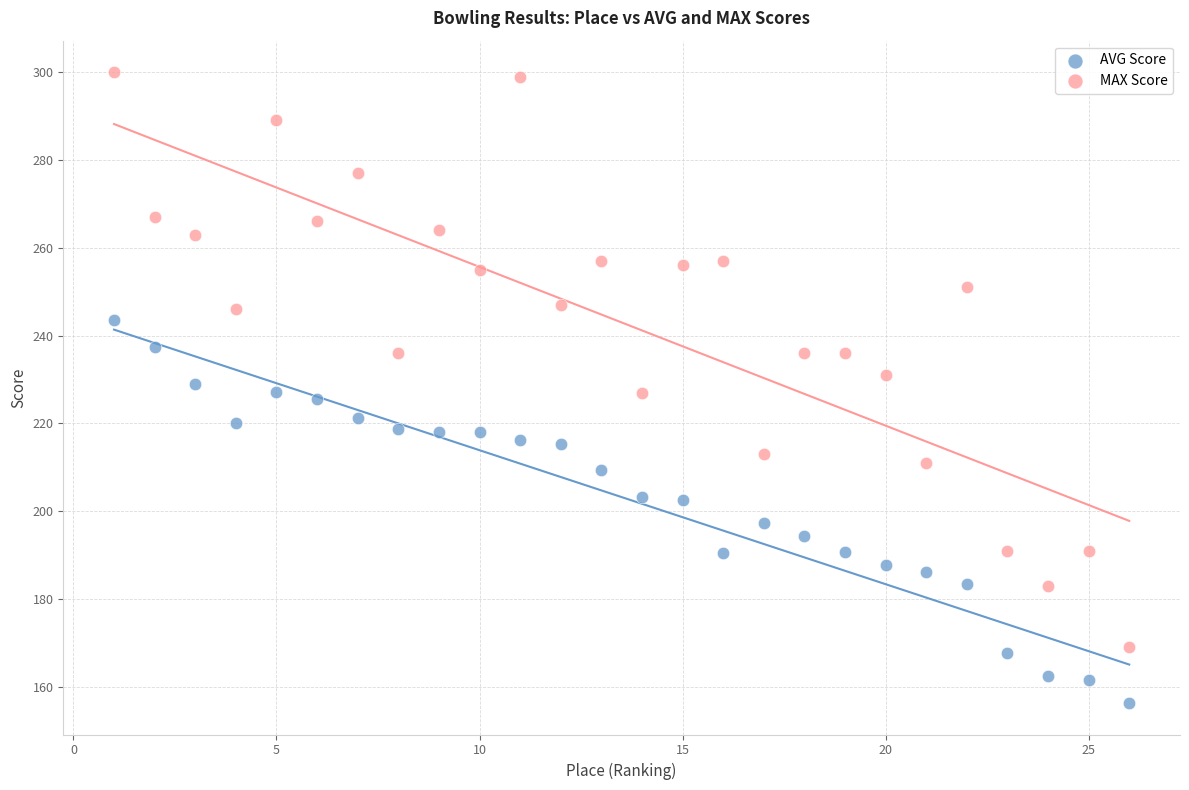

Which series has the widest spread of Y values?

MAX Score